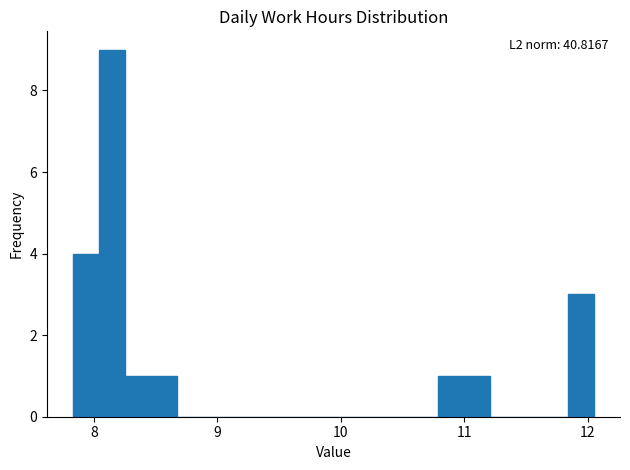

Read against the x-axis, roughly where is the centre of the tallest bar?

8.1